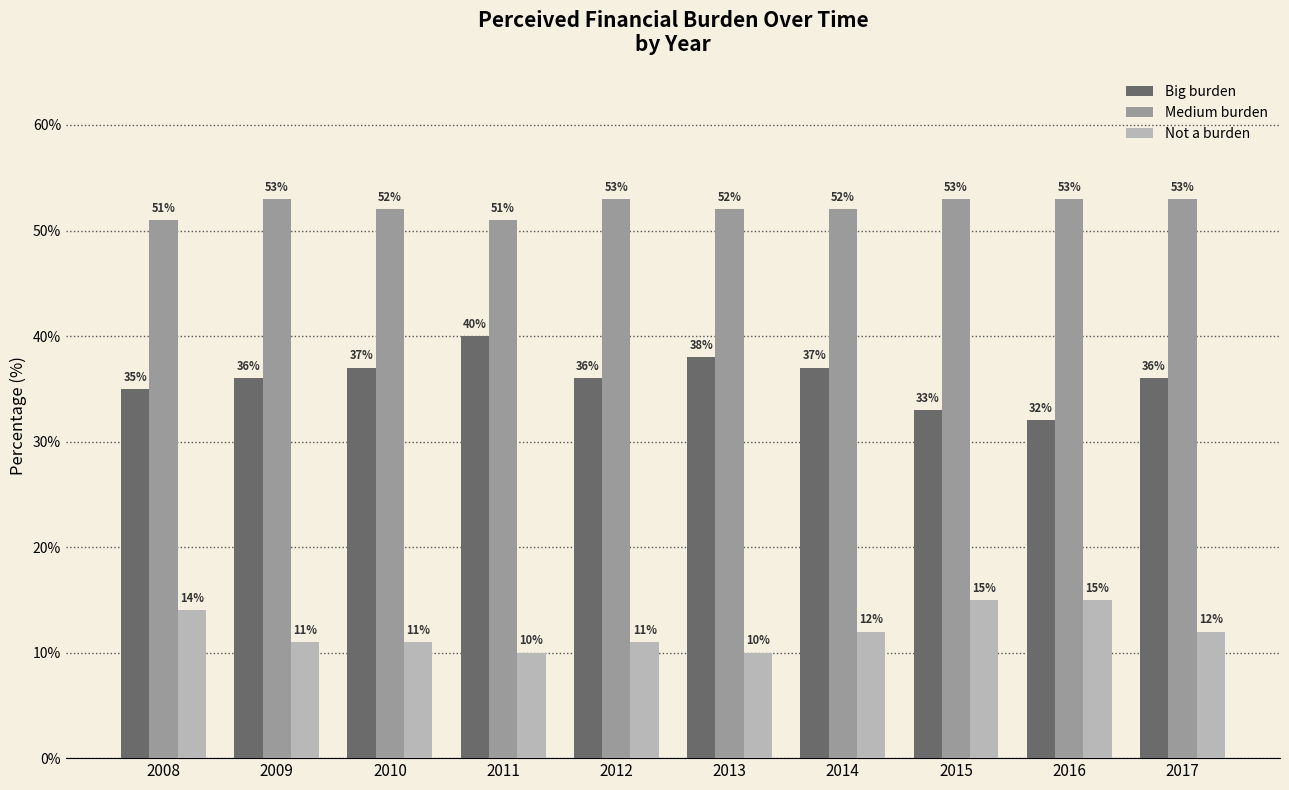

What is the minimum value shown in the chart?

10